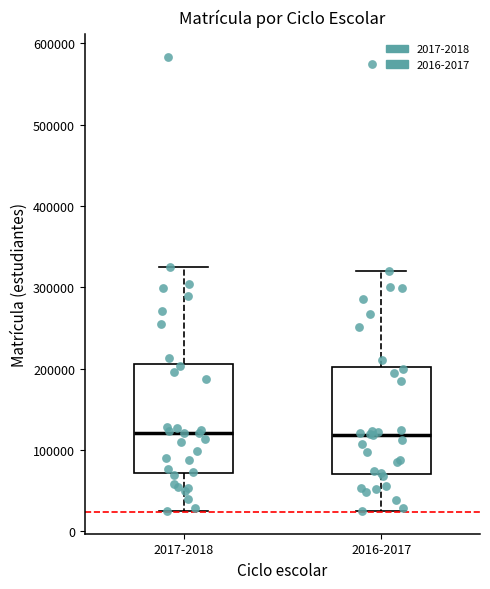

Where does the median line of the box for 2017-2018 sit on the y-axis? The values are not printed on the chart, so give them approximately, as read against the axis.

120000